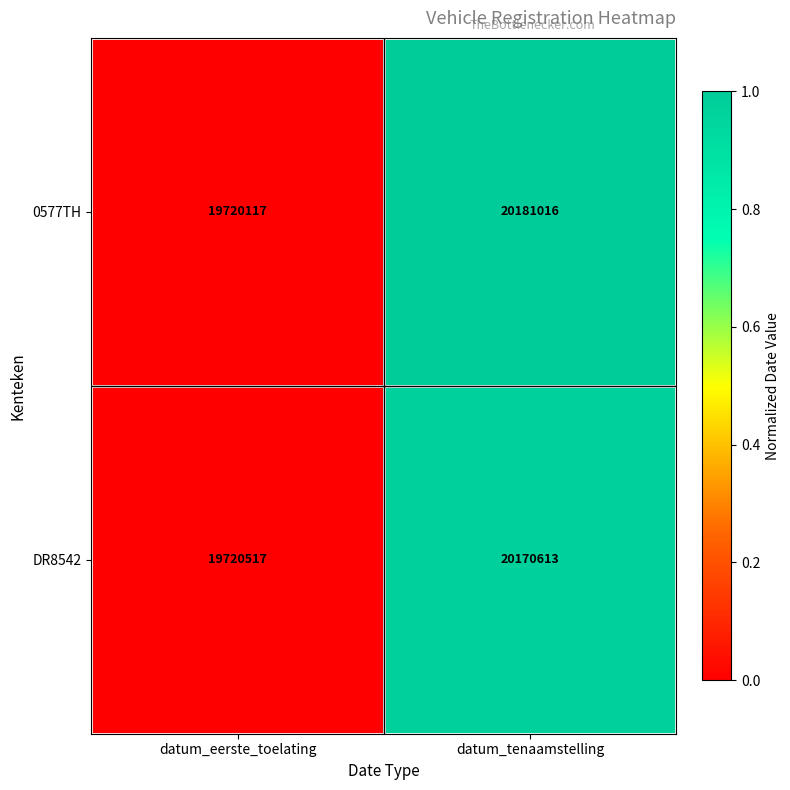

What is the difference between the DR8542 values at datum_tenaamstelling and datum_eerste_toelating?

450096